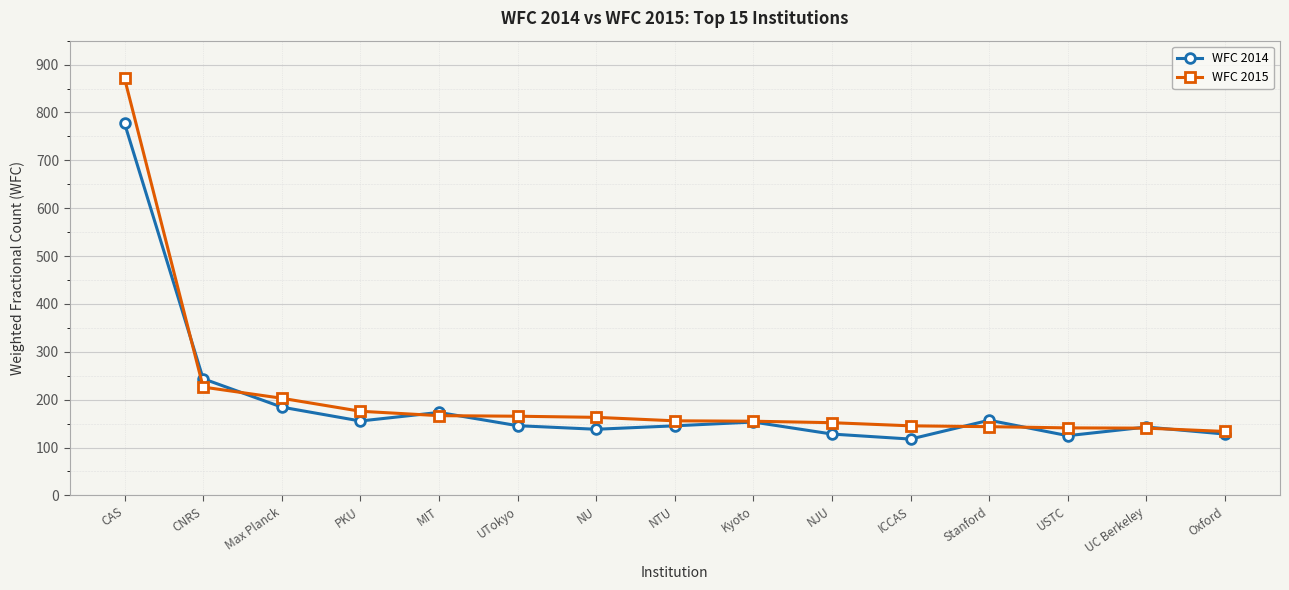

What is the difference between the WFC 2015 values at CAS and USTC?

730.1